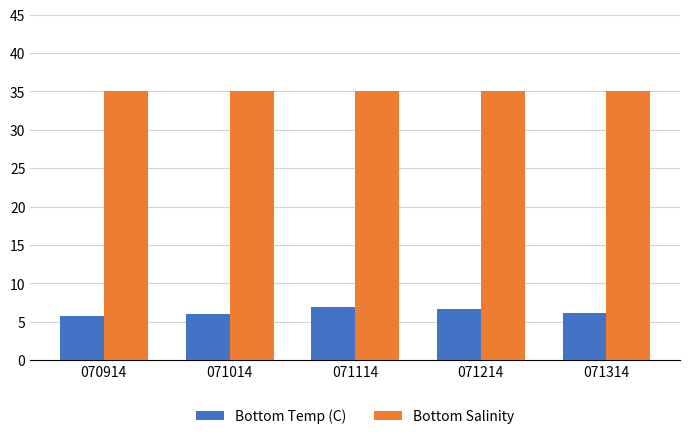

What is the sum of all Bottom Salinity values?

175.3